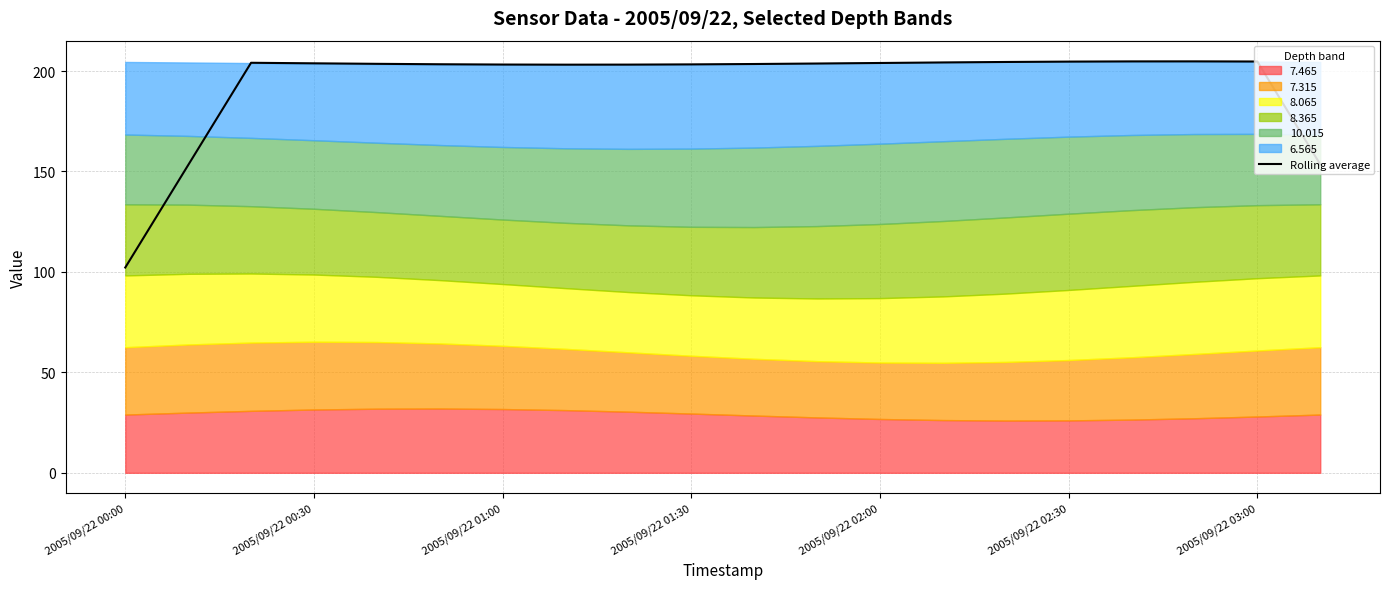

At which label does Rolling average reach its minimum?

2005/09/22 00:00